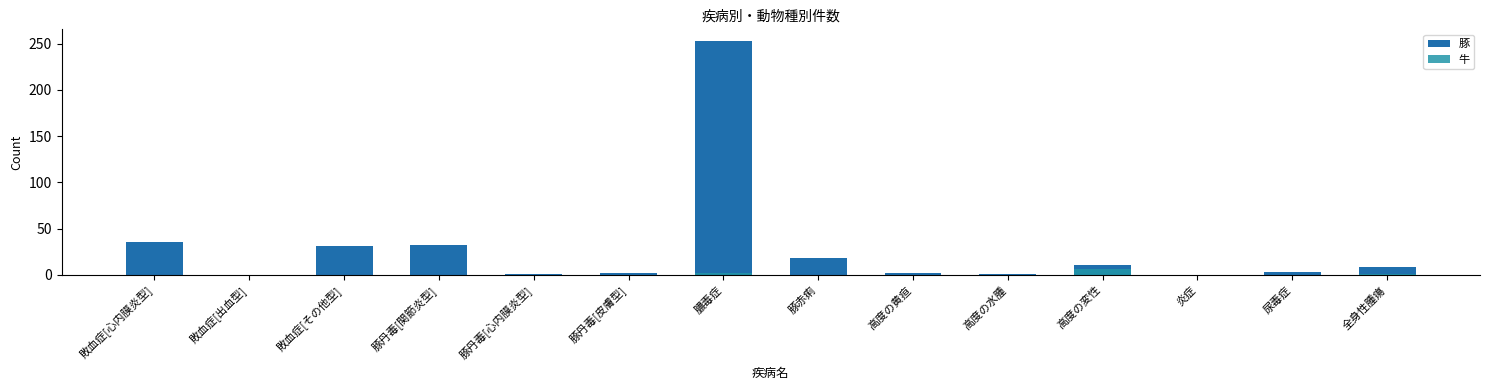

What is the sum of the 豚 values at 尿毒症 and 豚丹毒[関節炎型]?

35